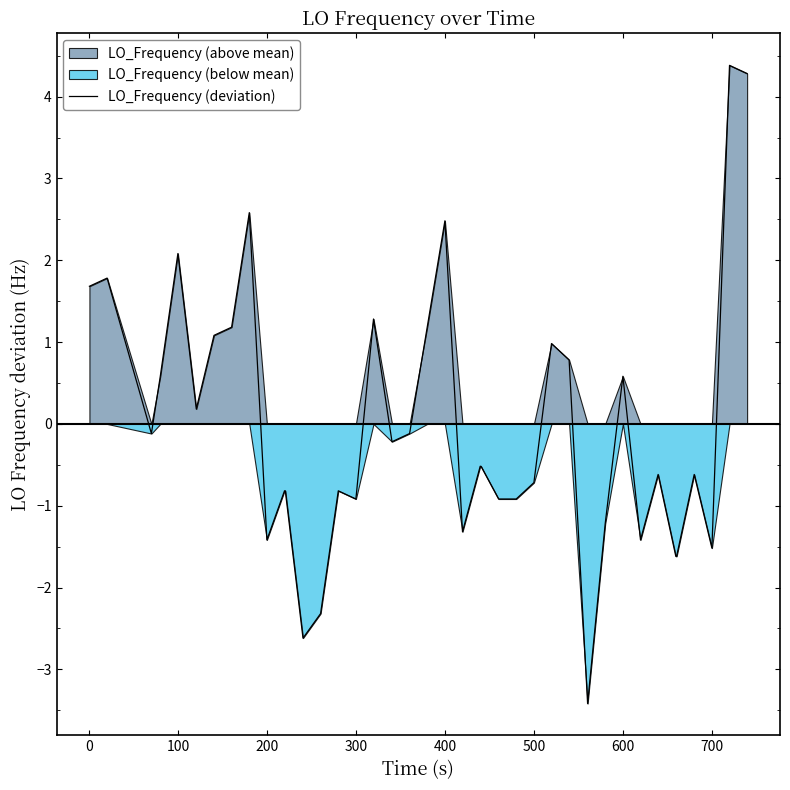

What is the minimum value for LO_Frequency (deviation)?

-3.4